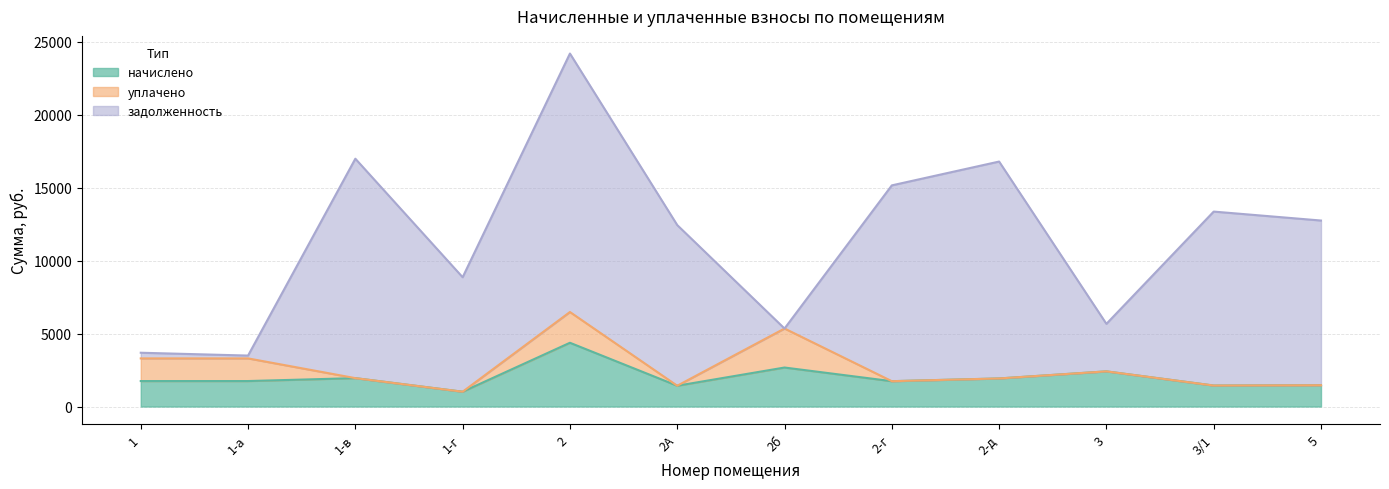

True or false: задолженность has a value of 18233.8 at 2-г.

False